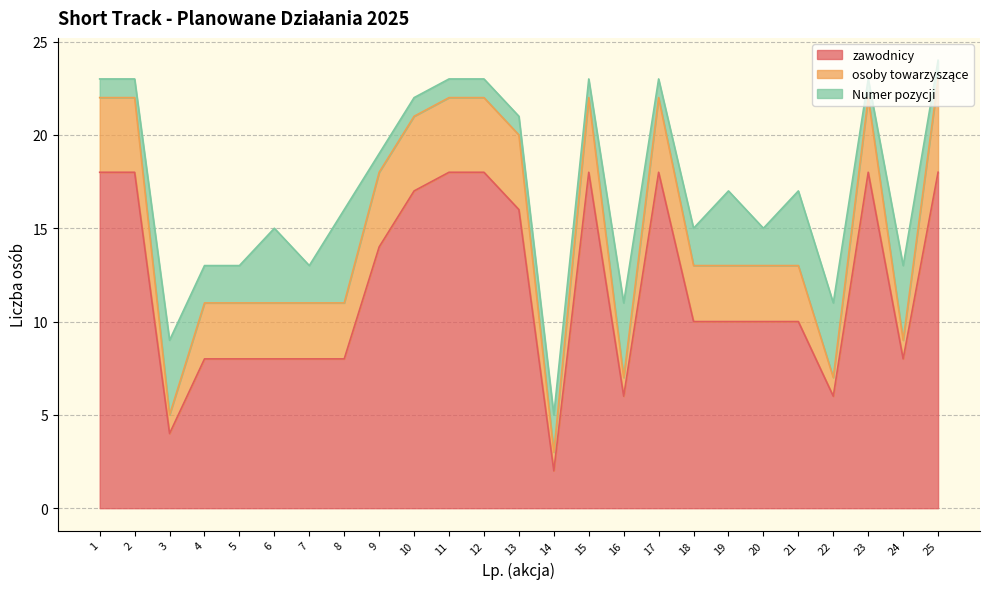

List the series in order of their peak value, lowest first.

osoby towarzyszące, Numer pozycji, zawodnicy